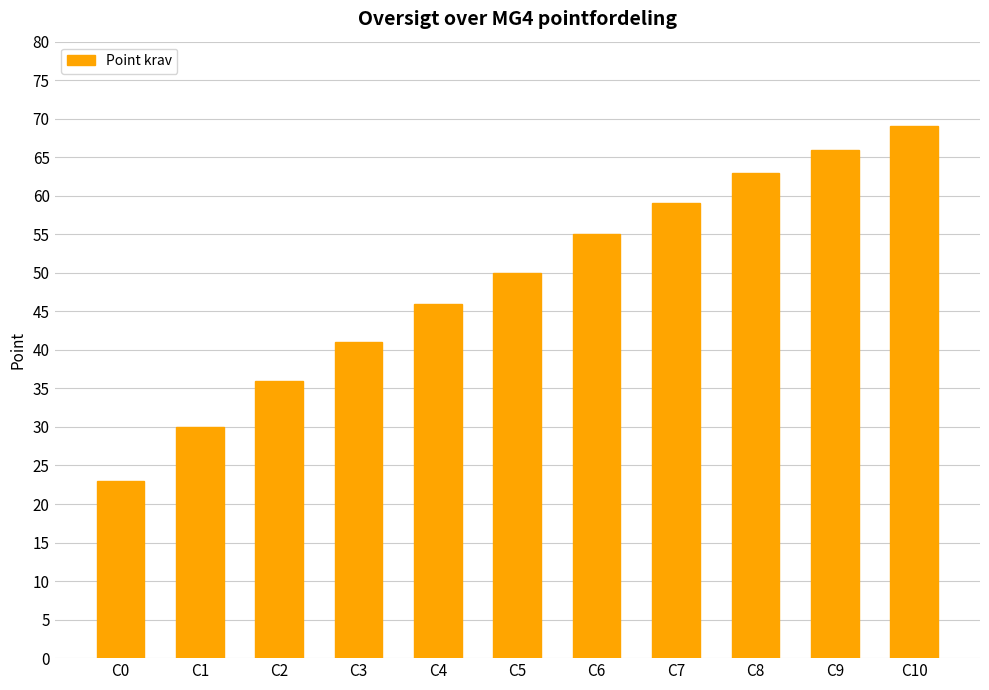

Count the number of categories in the chart.

11